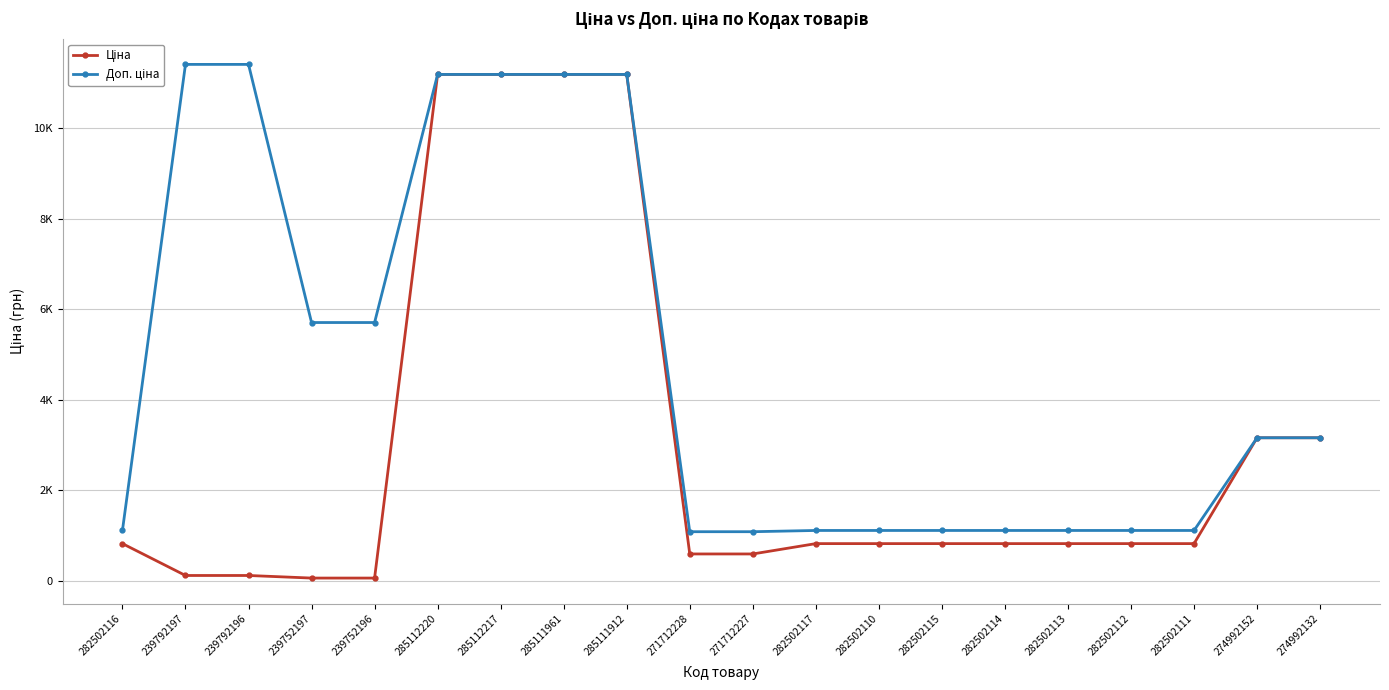

Is this an area chart (filled region under the line)?

No